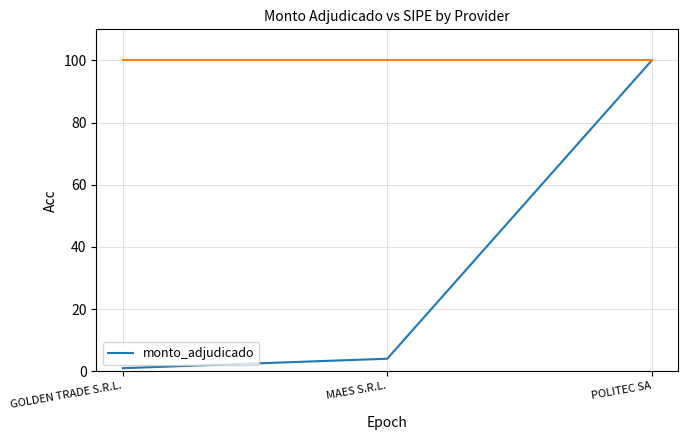

True or false: the data shows 178.0 at POLITEC SA.

False